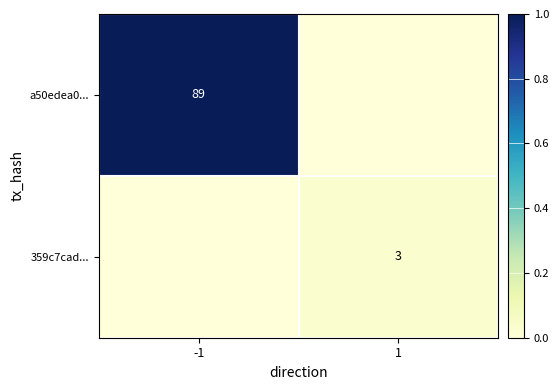

The value of a50edea0... at -1 is 89. True or false?

True